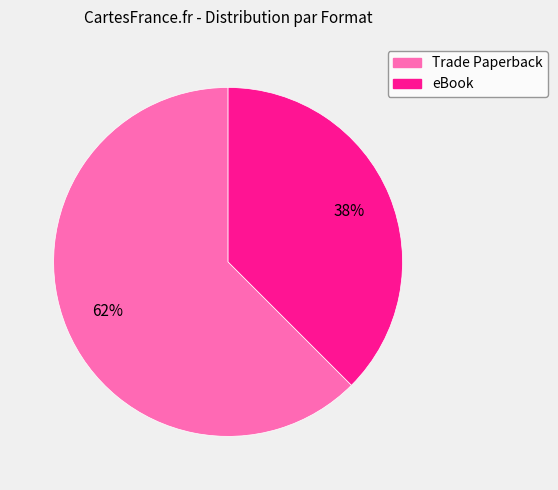

Which category accounts for the majority?

Trade Paperback